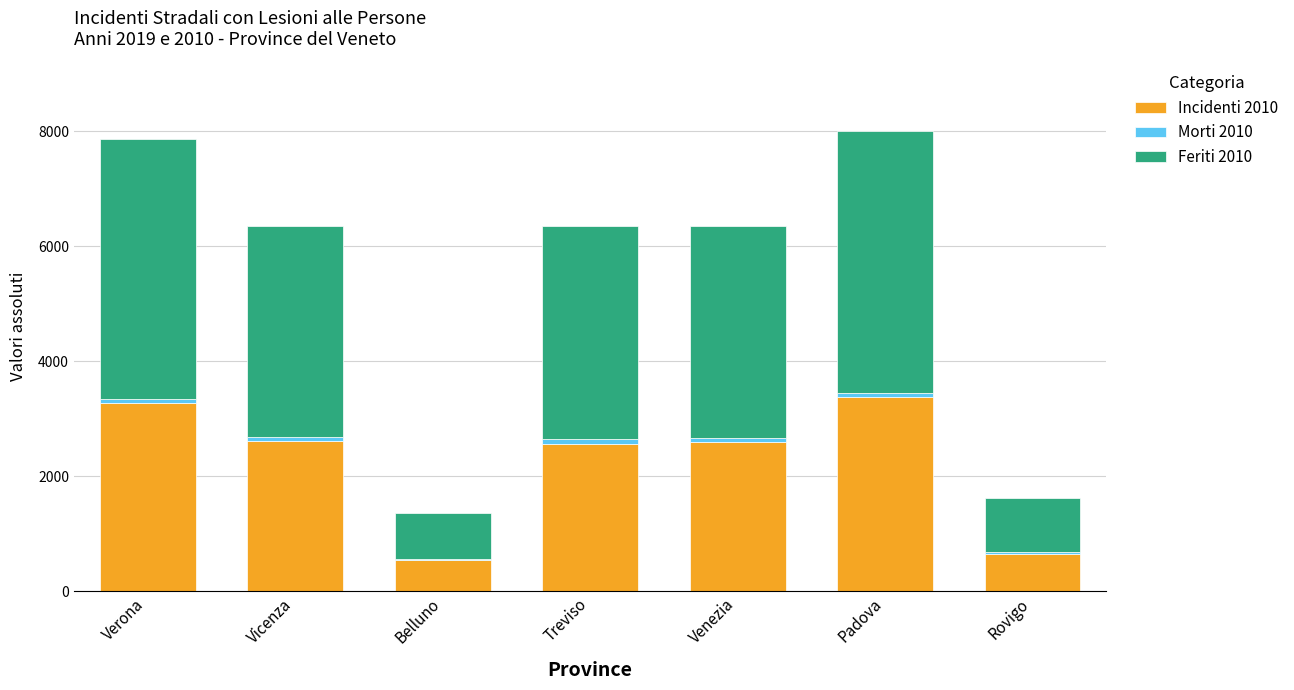

The value of Incidenti 2010 at Venezia is 1736. True or false?

False